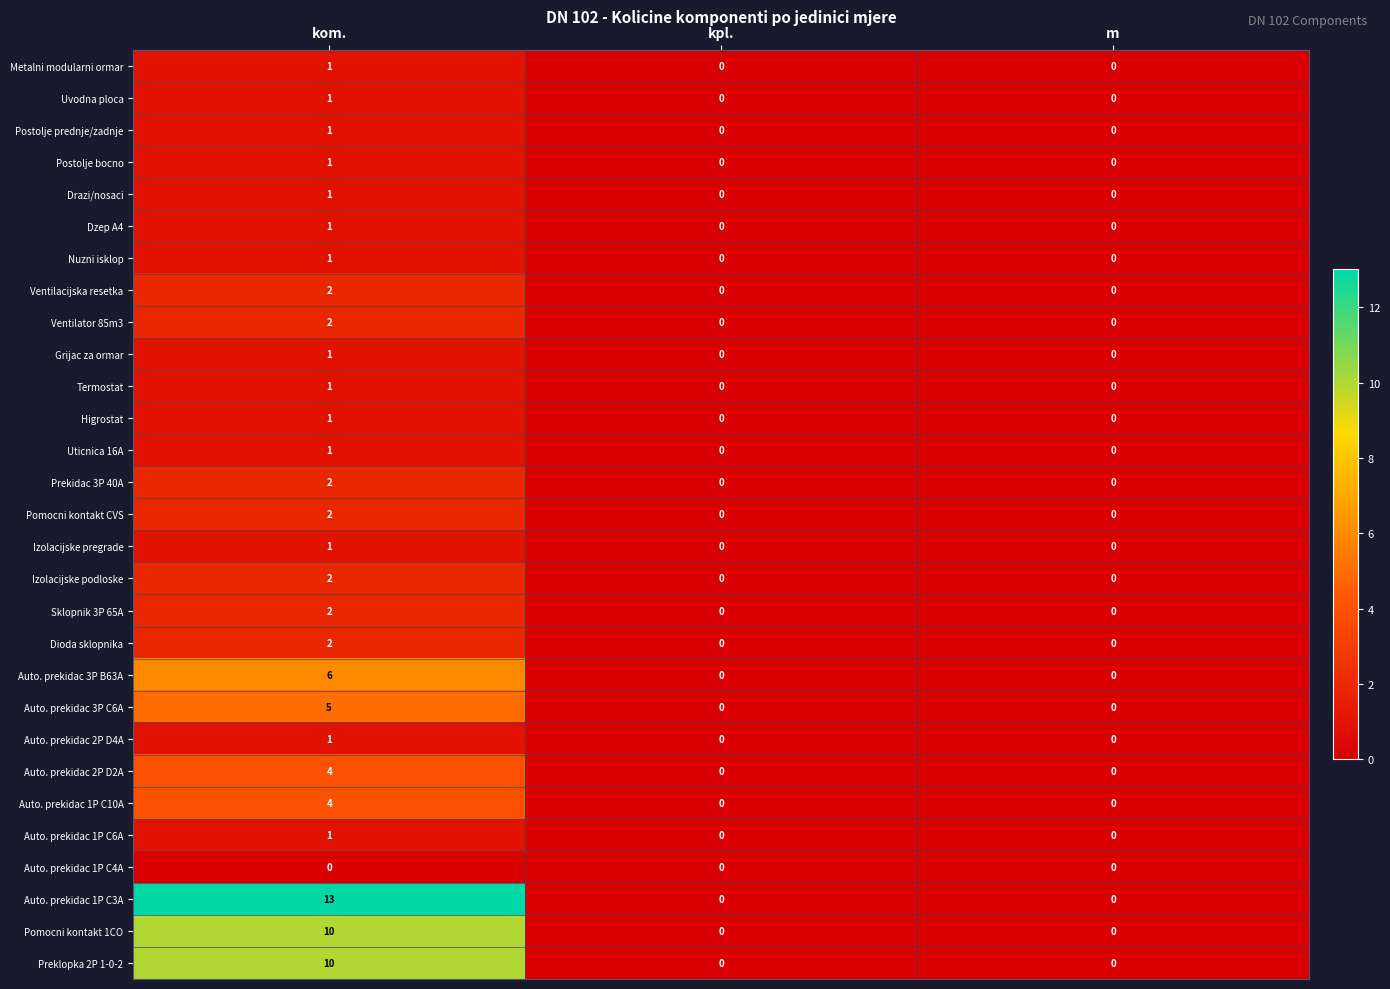

Is it true that Ventilacijska resetka equals 3 at kom.?

False